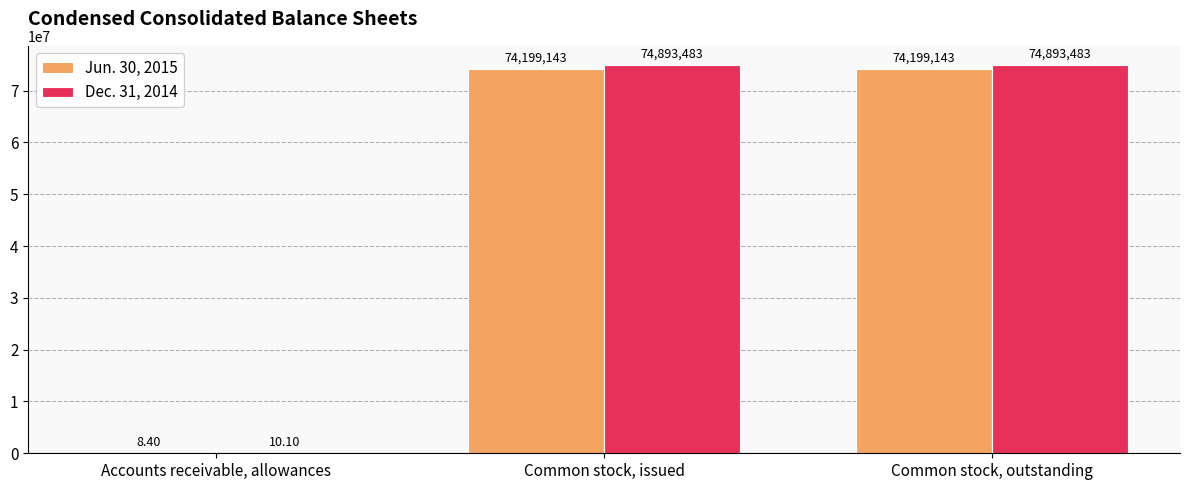

How many groups of bars are there?

3